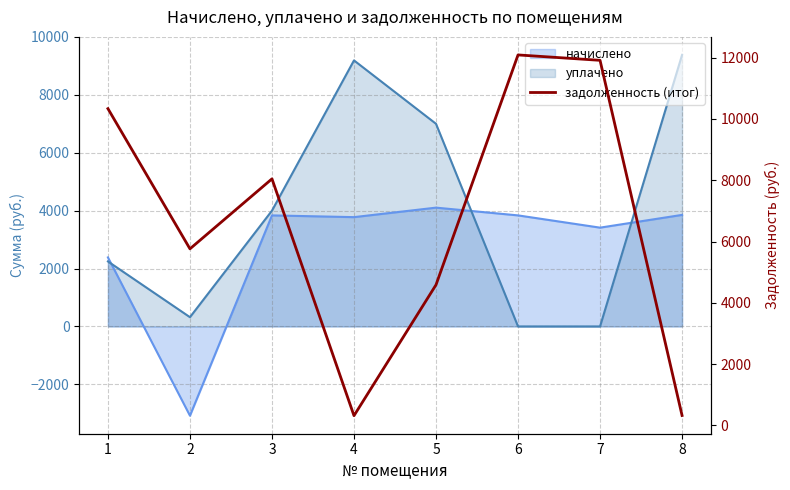

List the labels in order of value, largest first.

6, 7, 1, 3, 2, 5, 8, 4